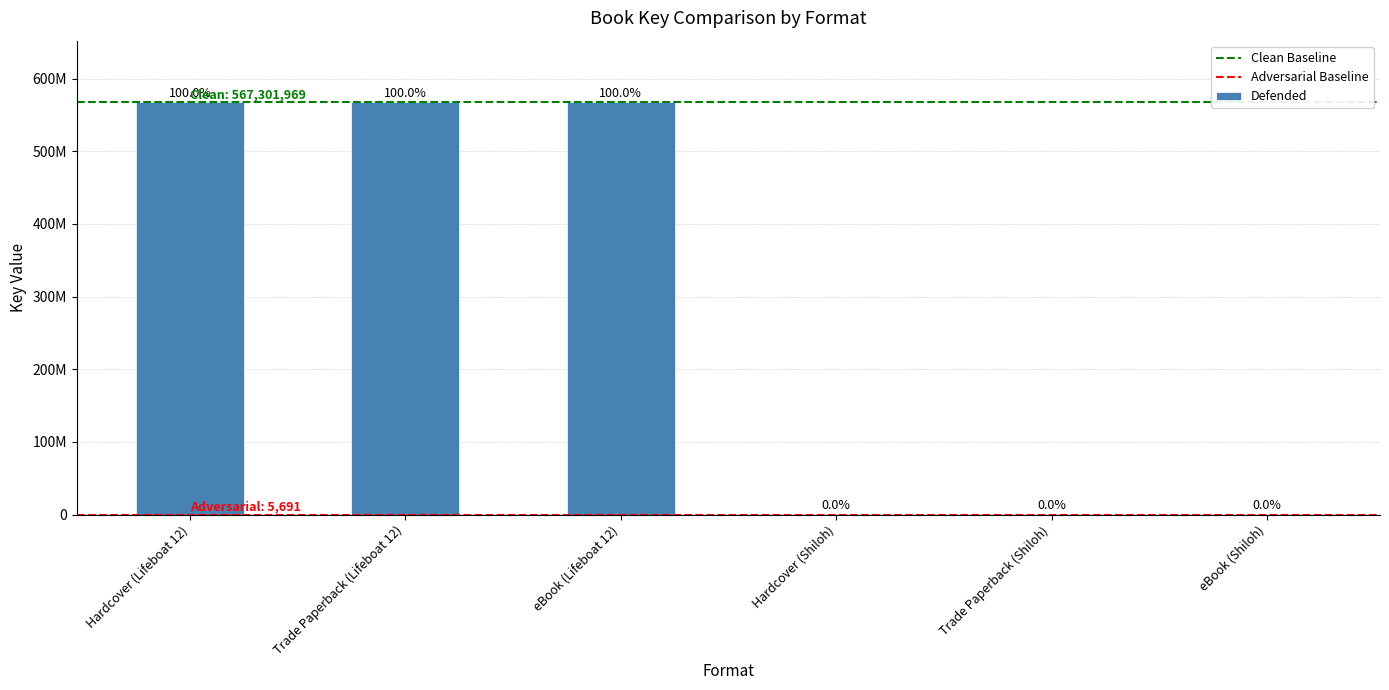

What is the smallest value displayed?

5691